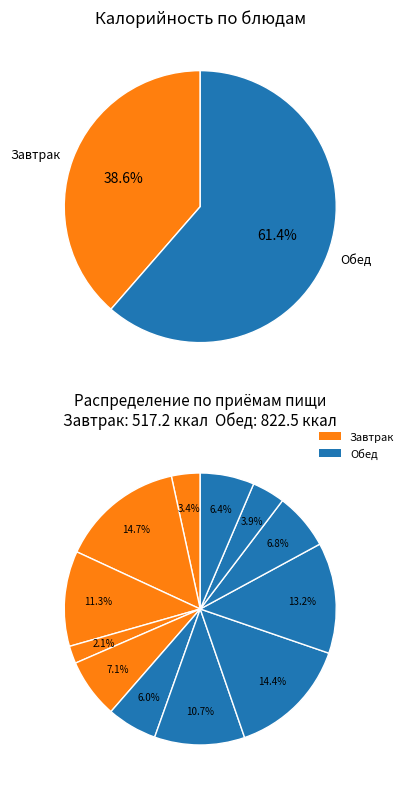

Combined, what portion of the pie is Сок фруктовый and Хлеб рж.порц?

13.2%